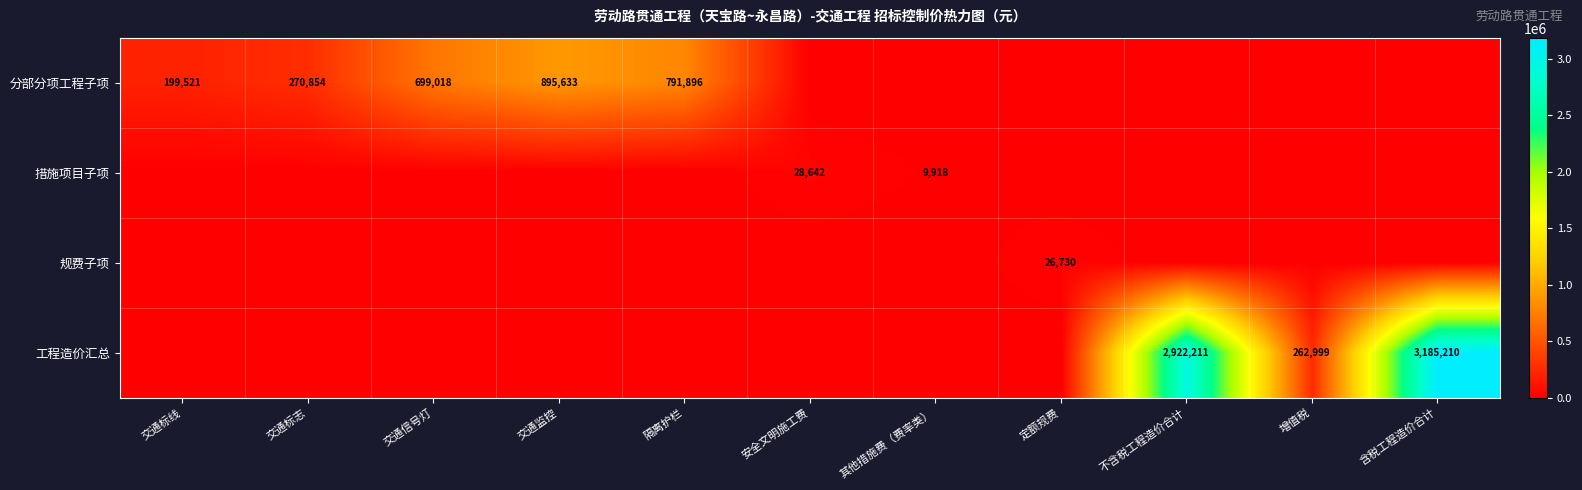

Is it true that 措施项目子项 equals 28642 at 安全文明施工费?

True